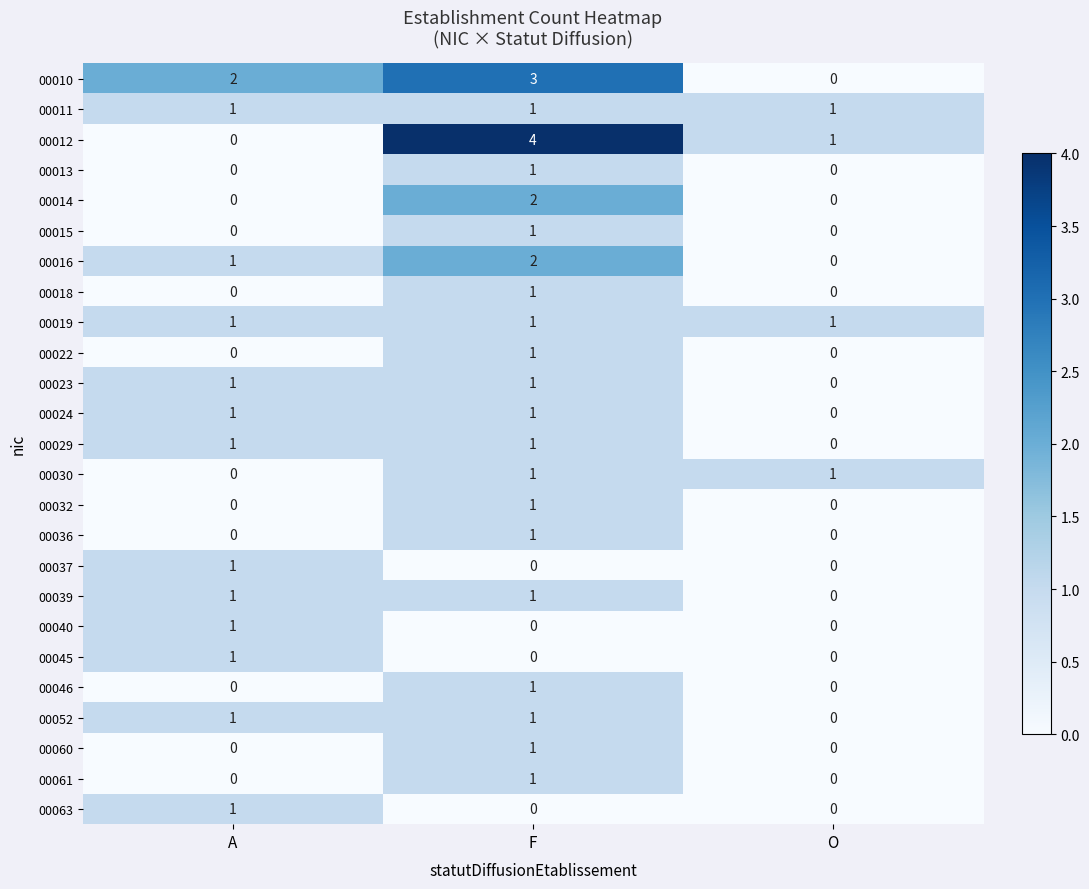

True or false: 00016 has a value of 1 at O.

False